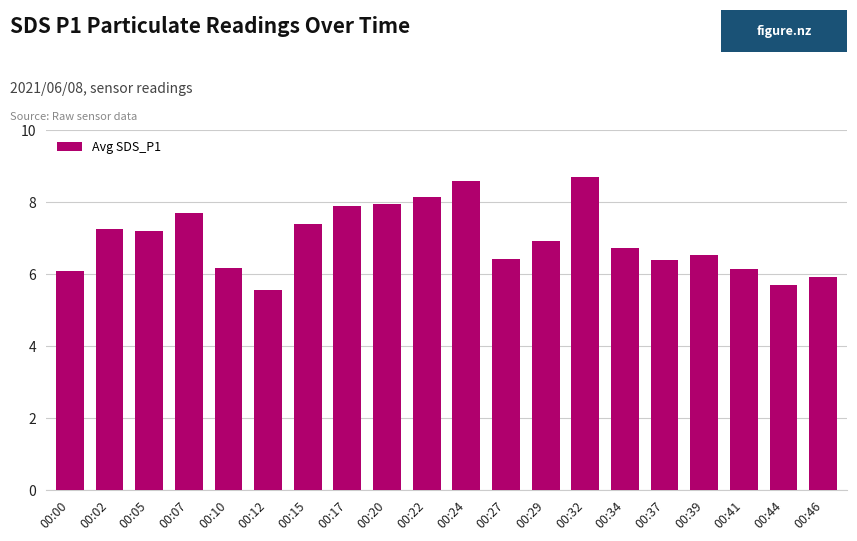

True or false: the data shows 9.0 at 00:46.

False